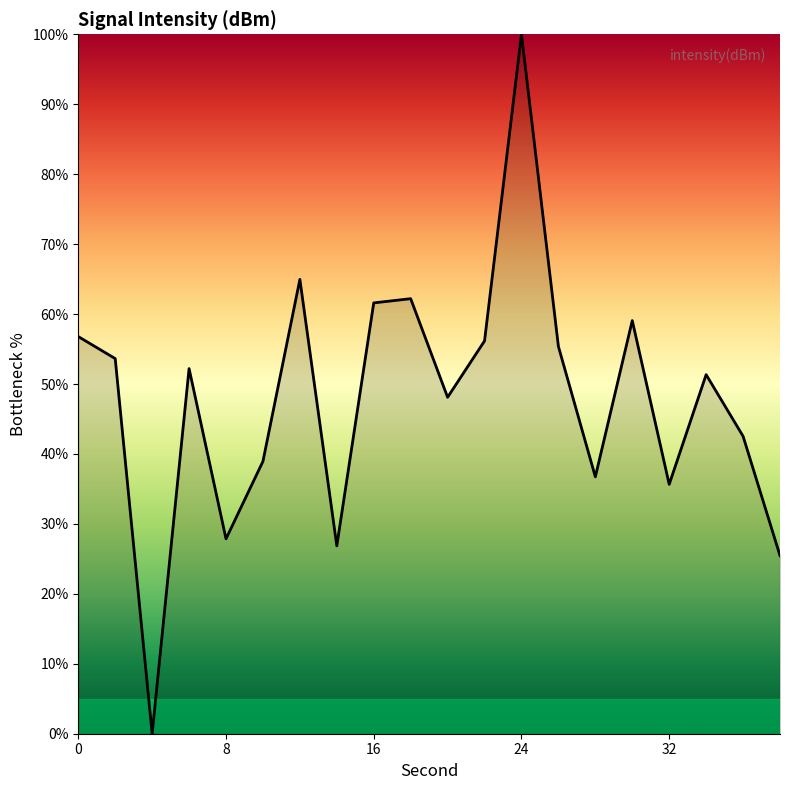

What is the difference between the maximum and minimum values?

100.0